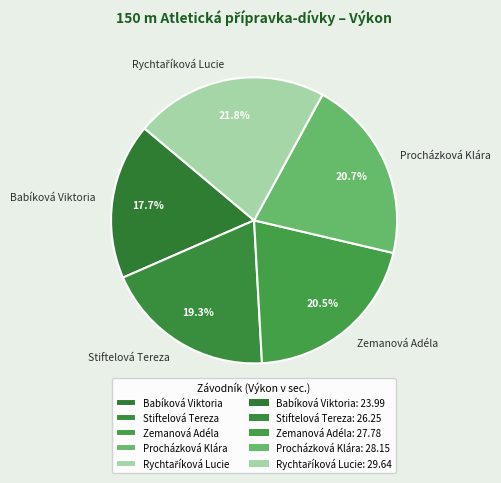

Which category has the smallest portion of the pie?

Babíková Viktoria